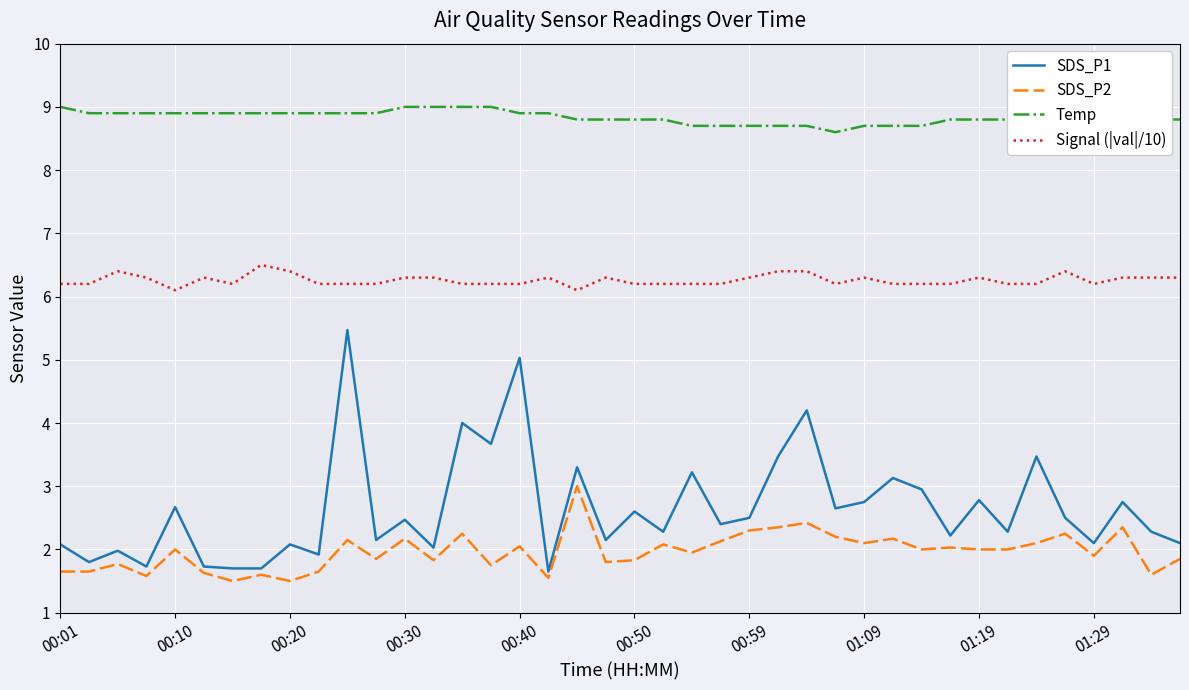

What is the average value of the Signal (|val|/10) series?

6.3